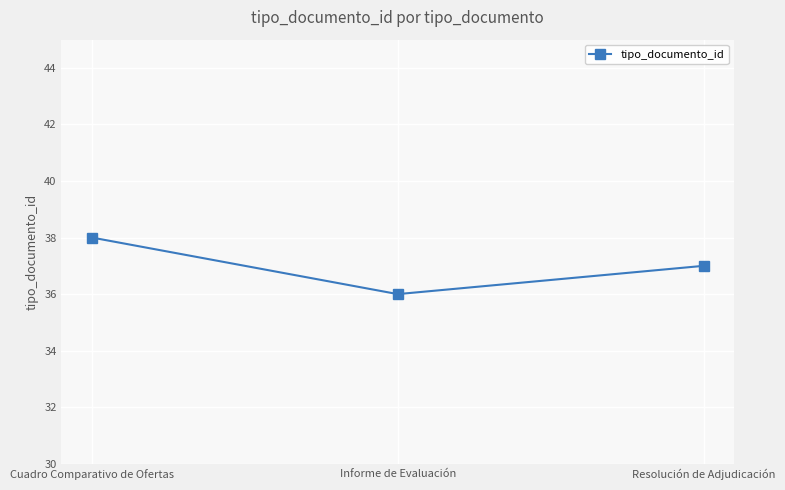

What is the maximum value shown in the chart?

38